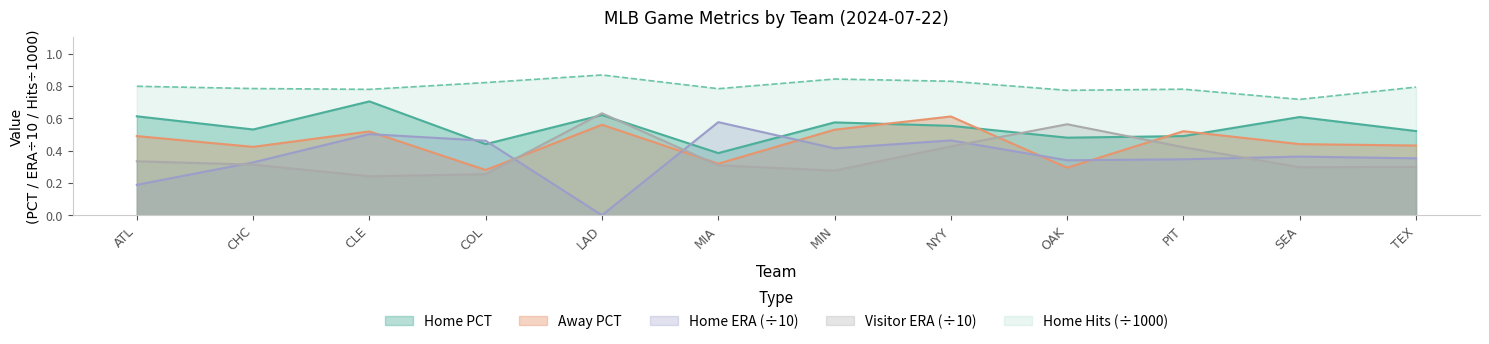

What are all the series names shown in the legend?

Home PCT, Away PCT, Home ERA (÷10), Visitor ERA (÷10), Home Hits (÷1000)